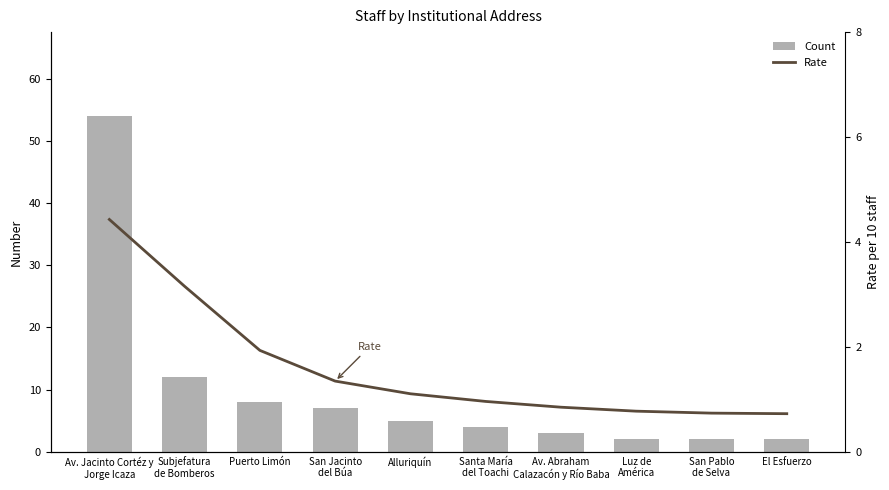

List the labels in order of Count value, largest first.

Av. Jacinto Cortéz y
Jorge Icaza, Subjefatura
de Bomberos, Puerto Limón, San Jacinto
del Búa, Alluriquín, Santa María
del Toachi, Av. Abraham
Calazacón y Río Baba, Luz de
América, San Pablo
de Selva, El Esfuerzo